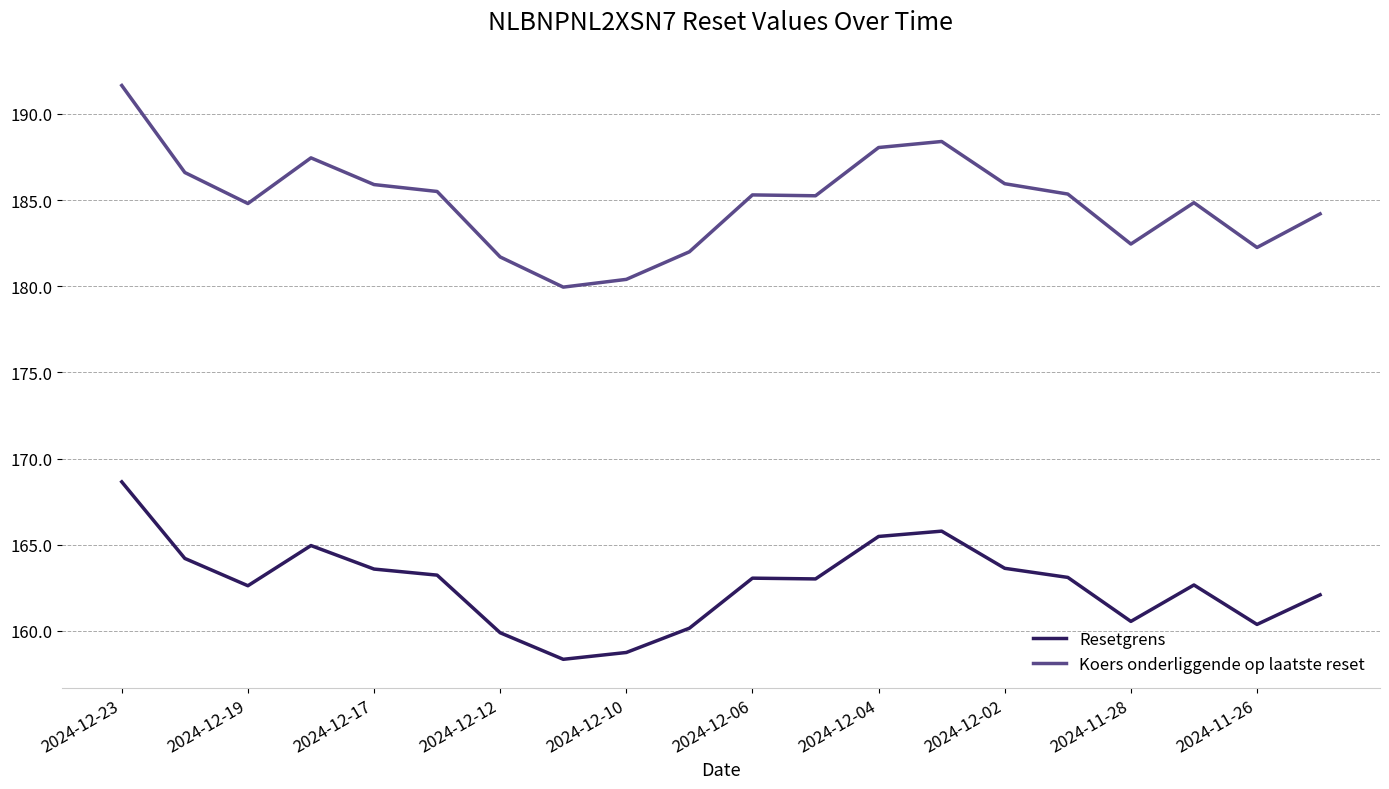

True or false: Koers onderliggende op laatste reset and Resetgrens cross at least once.

False